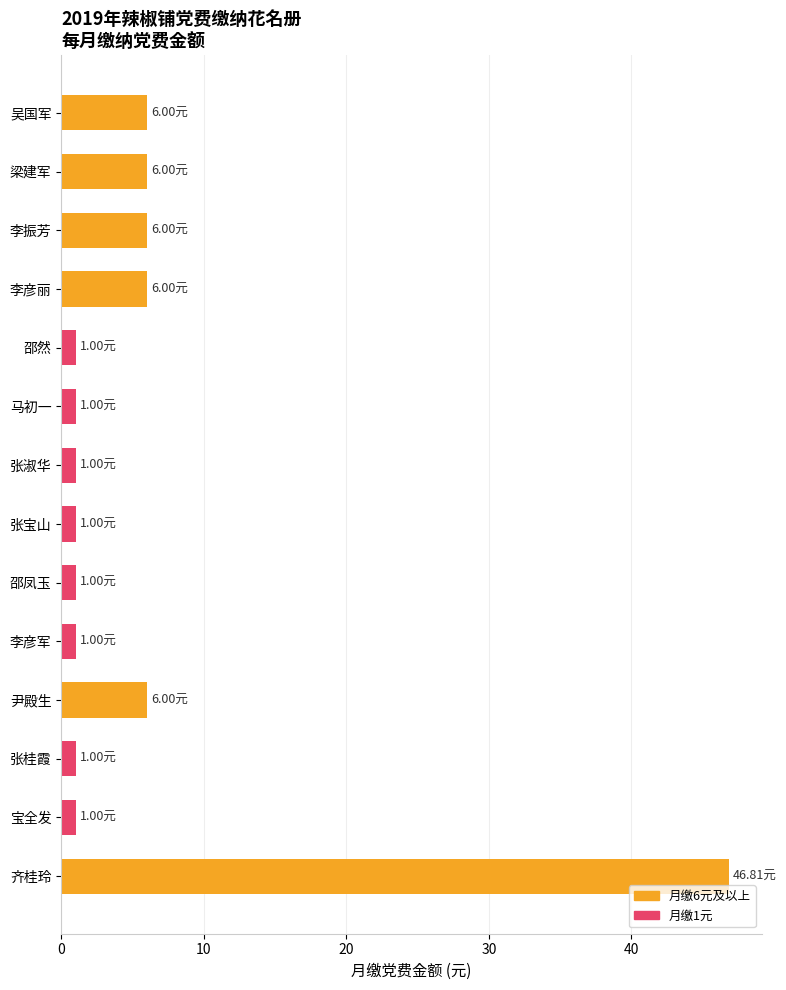

How many categories are shown in the chart?

14